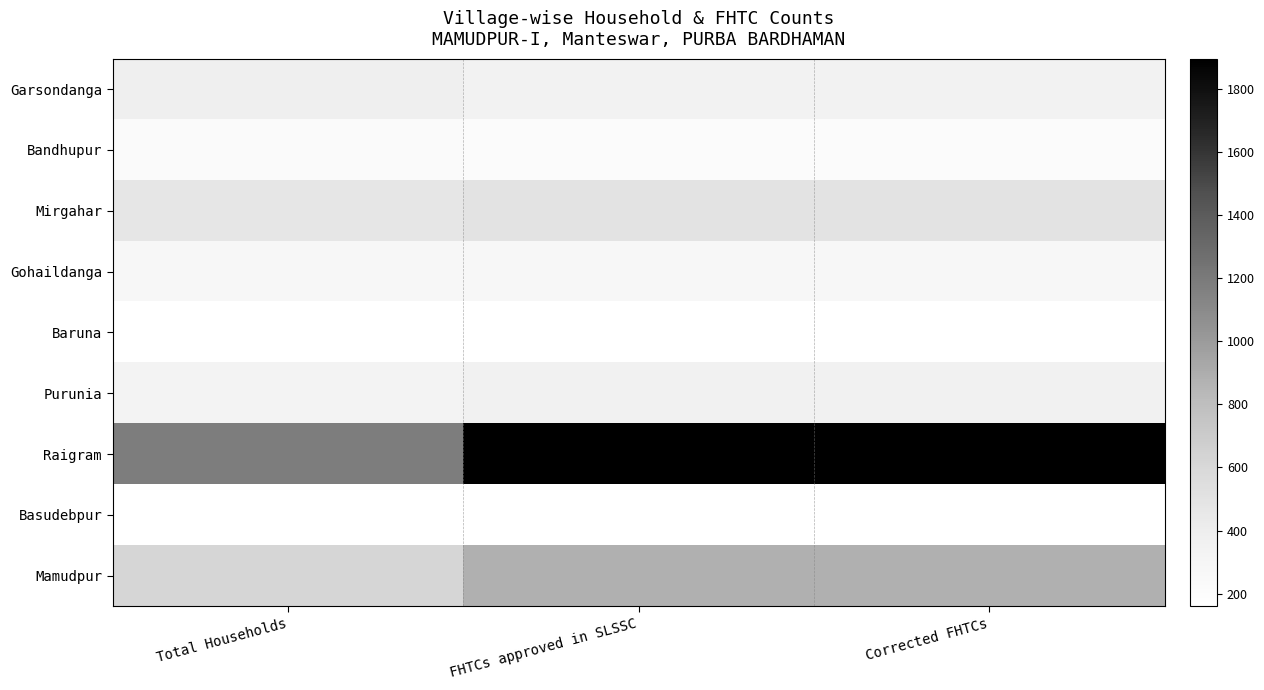

Which category has the highest value across all series?

FHTCs approved in SLSSC